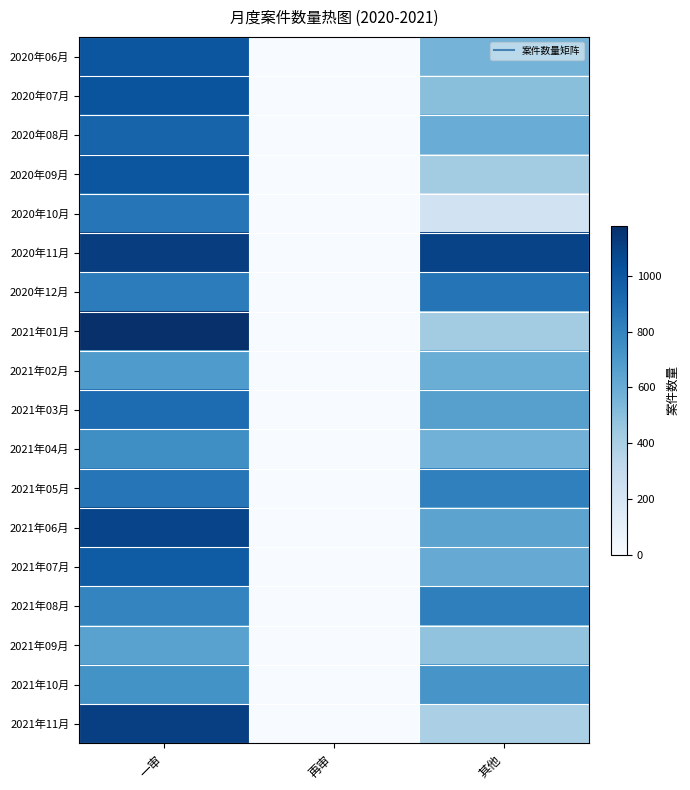

What is the difference between the highest and lowest values at 一审?

526